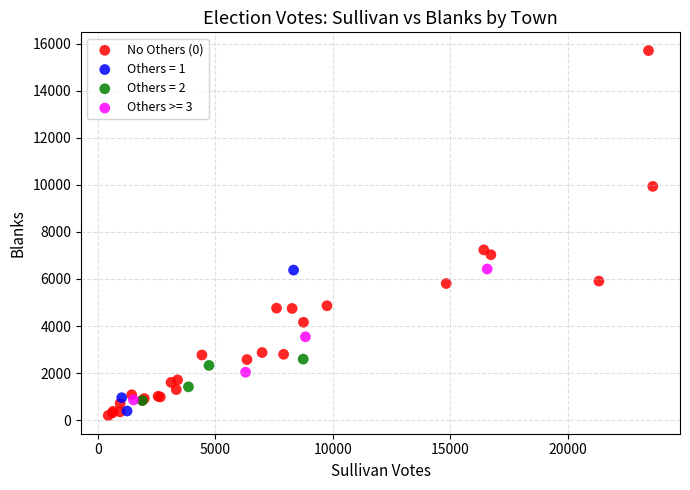

Which series contains the highest Y value?

No Others (0)